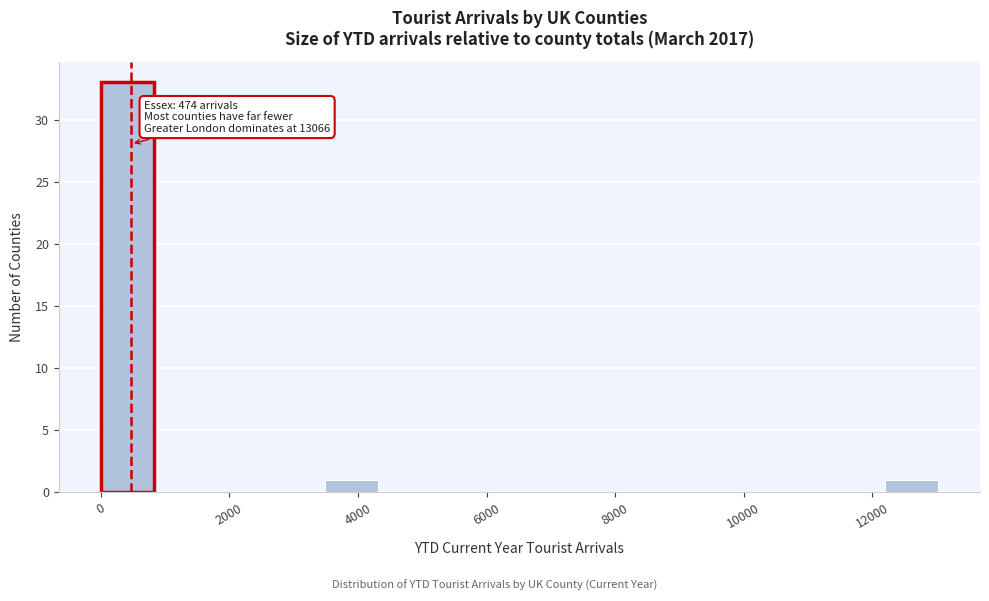

Over which range of the x-axis is the bar tallest?

0 to 800